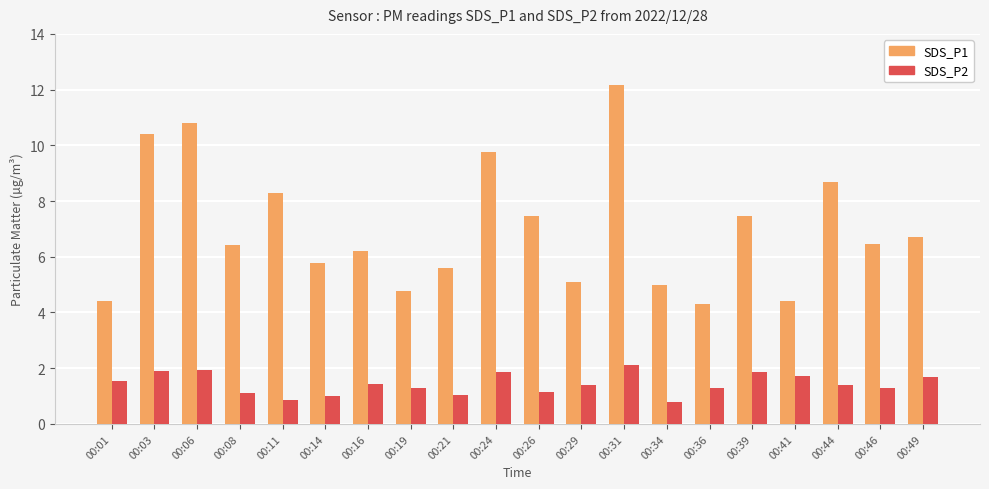

What is the value of the SDS_P2 bar at the 20th from the left?

1.7